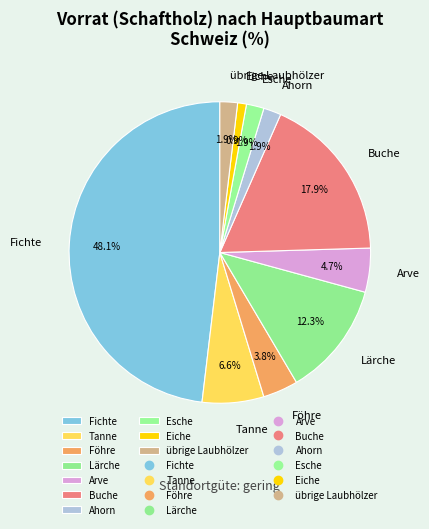

To the nearest percent, what portion does Ahorn represent?

2%